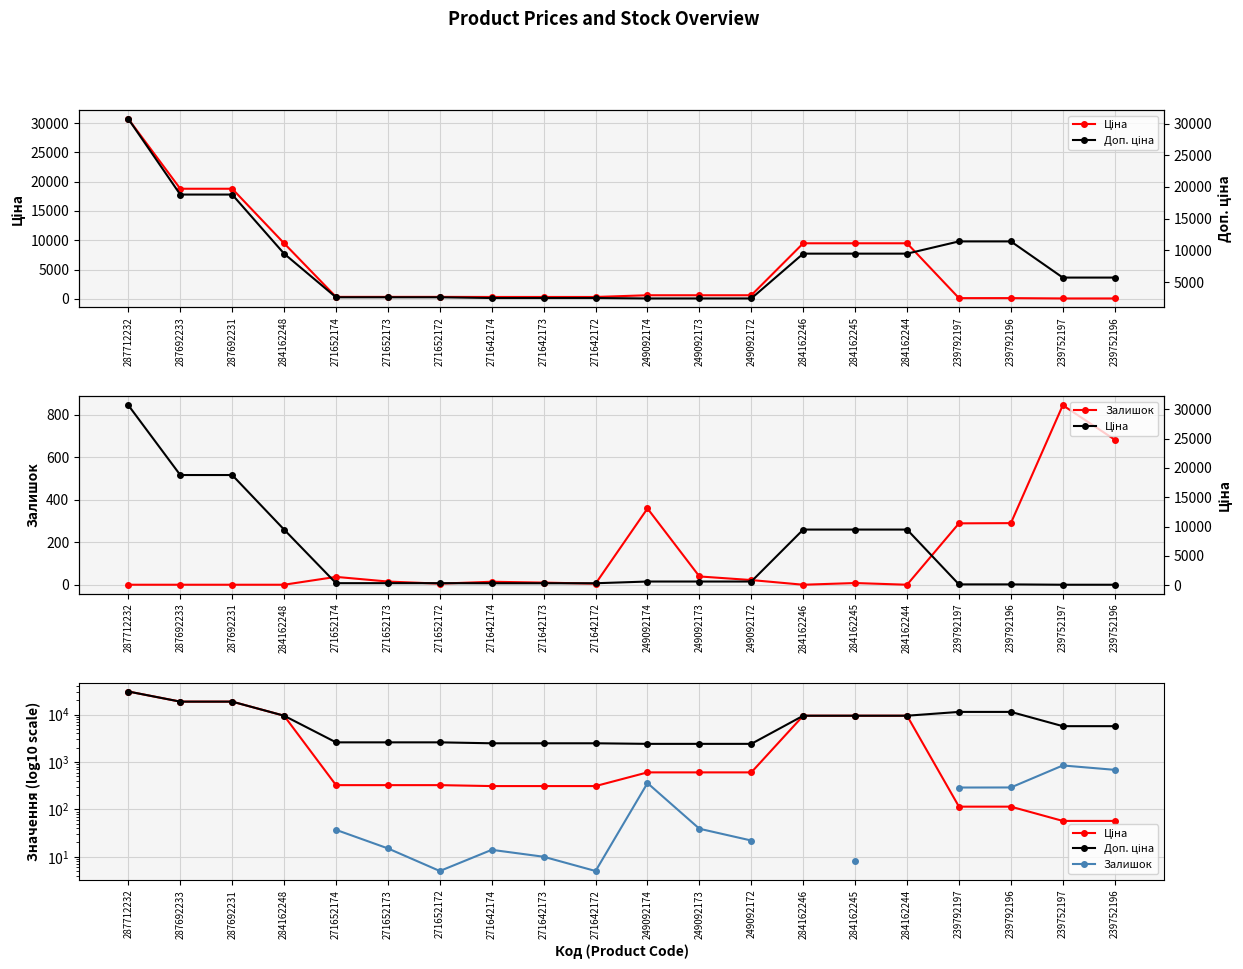

What is the difference between the Доп. ціна values at 271652172 and 287692233?

16198.5